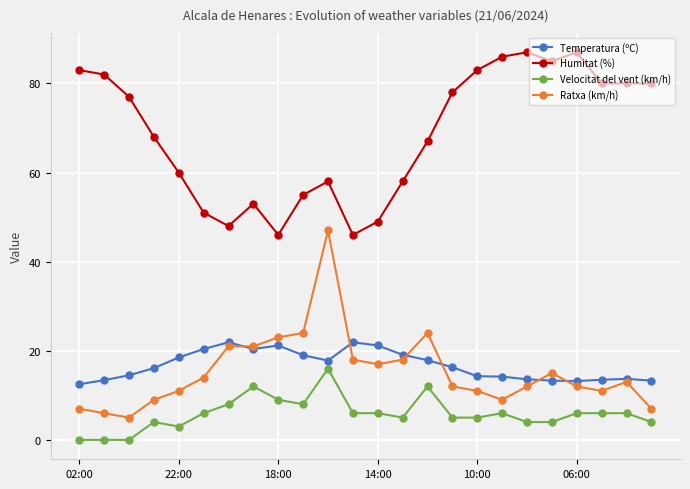

What is the maximum value for Velocitat del vent (km/h)?

16.0